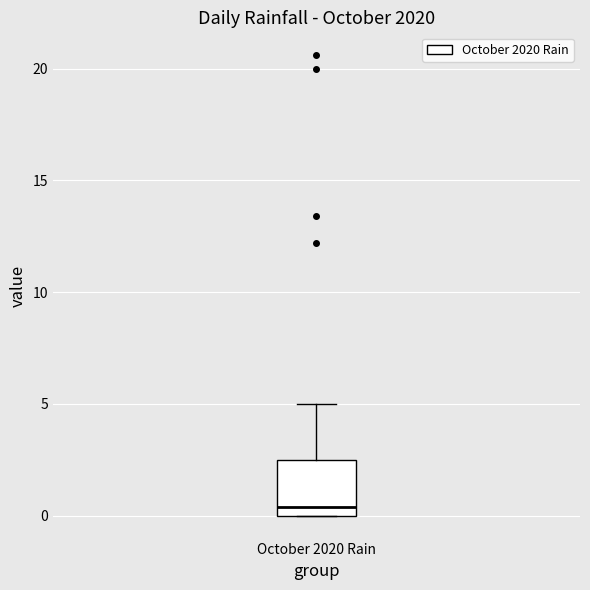

Where does the median line of the box for October 2020 Rain sit on the y-axis? The values are not printed on the chart, so give them approximately, as read against the axis.

0.5